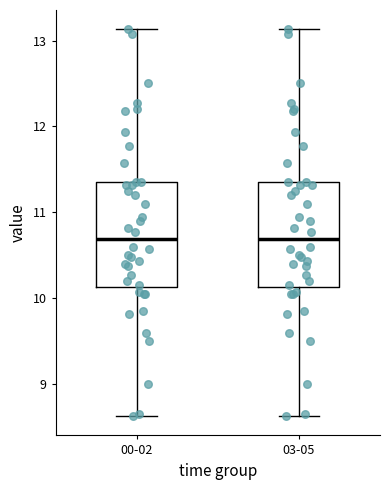

Where does the lower whisker of the box for 00-02 end on the y-axis? The values are not printed on the chart, so give them approximately, as read against the axis.

8.6